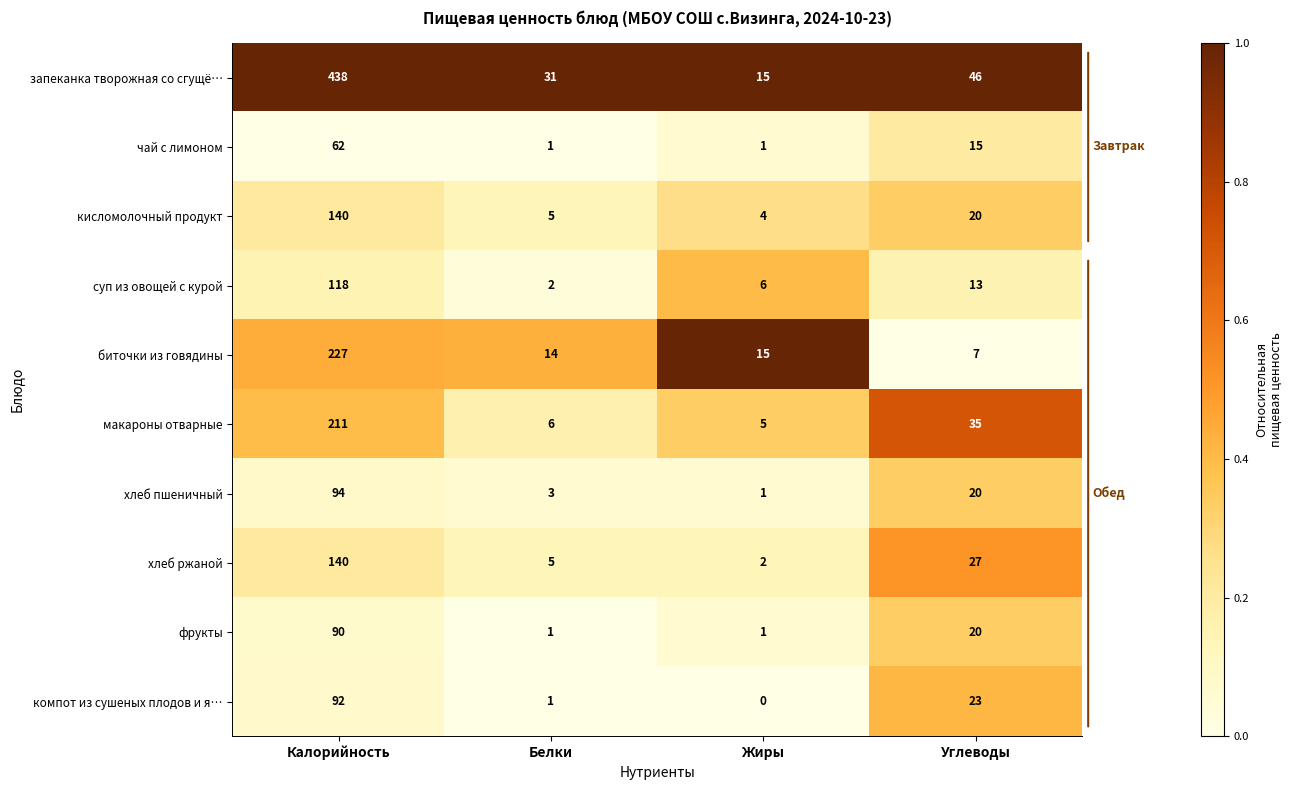

At which label is биточки из говядины closest to 117?

Жиры